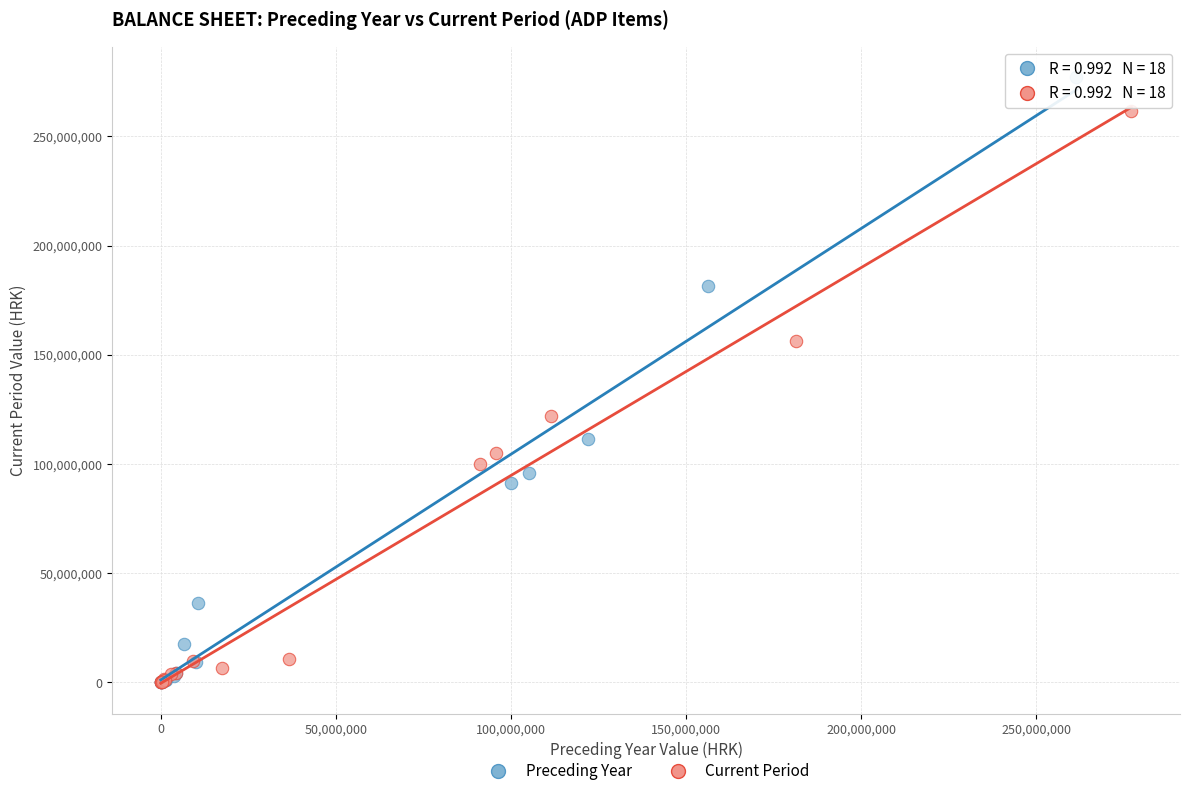

Which series contains the highest Y value?

Preceding Year